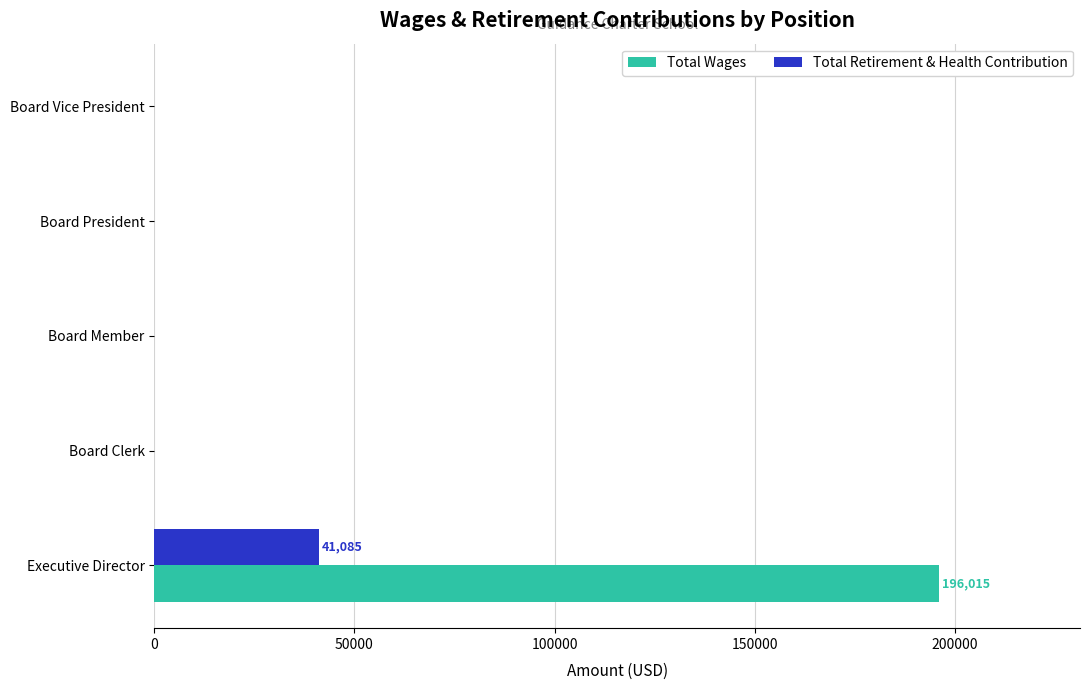

The value of Total Wages at Executive Director is 261517. True or false?

False